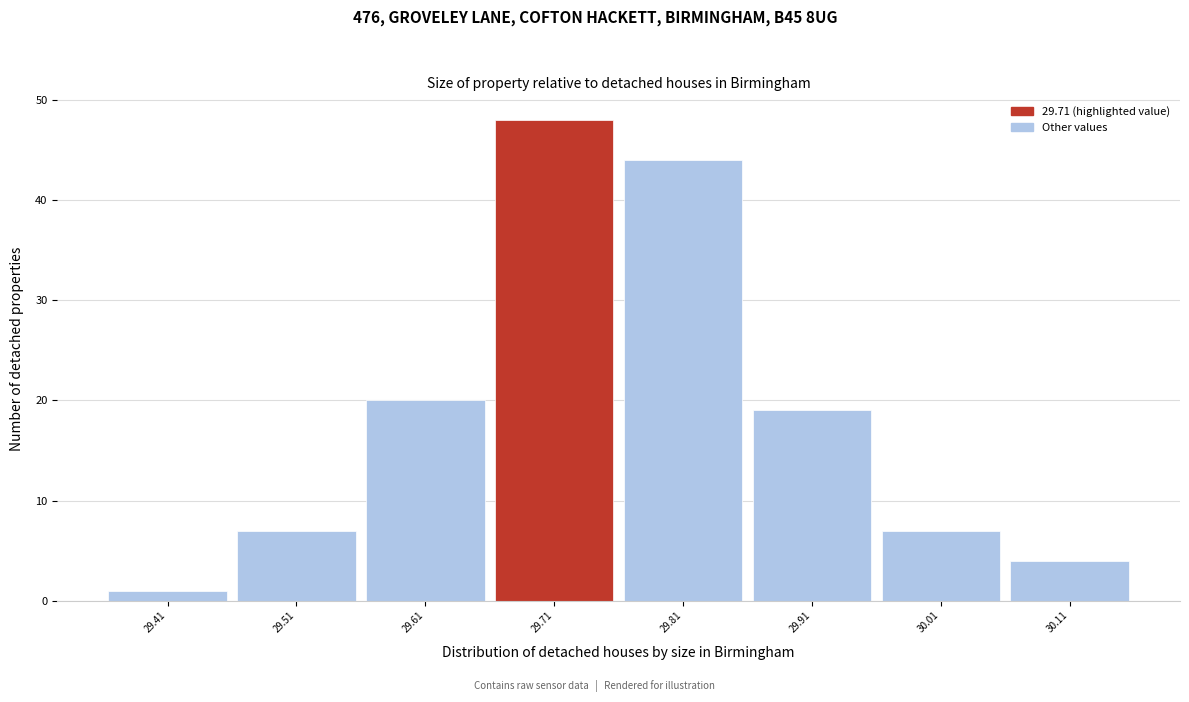

Which range on the x-axis has the tallest bar?

29.66 to 29.76